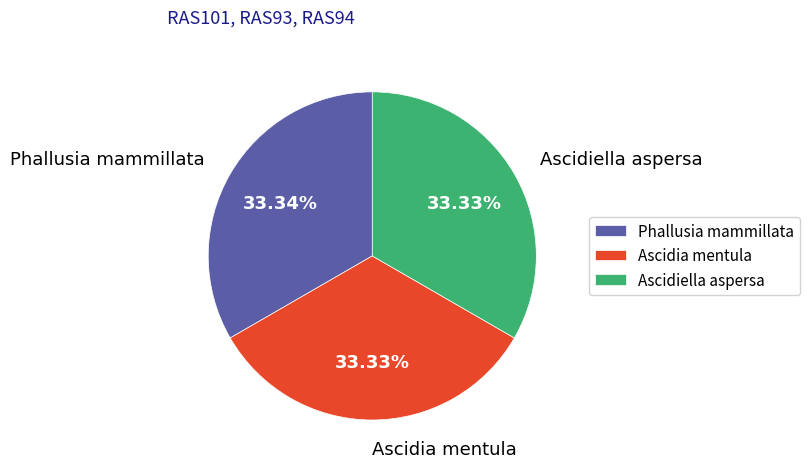

Is it true that Ascidiella aspersa is 33% of the pie?

True